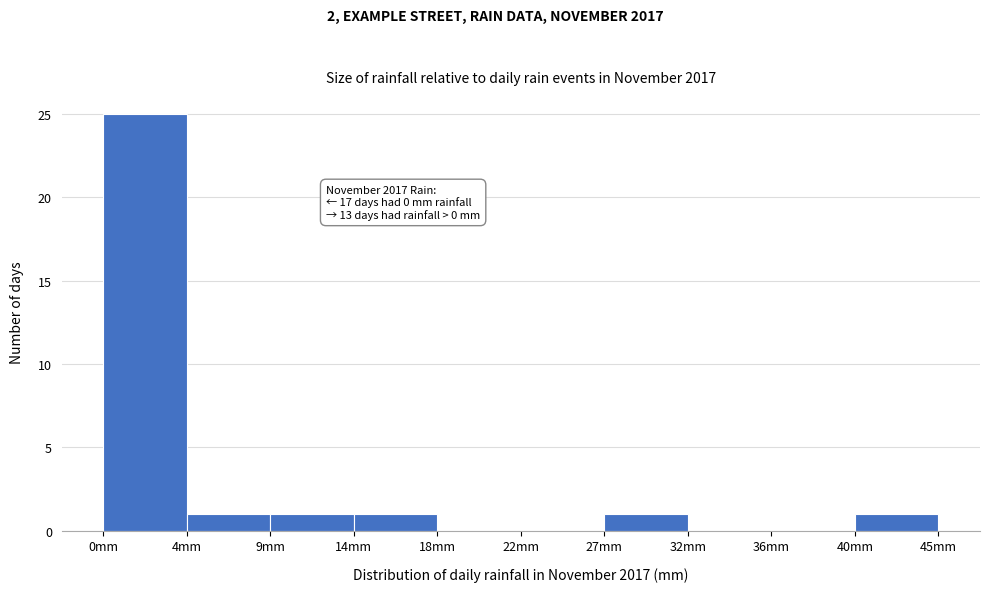

Reading left to right, extract all data points from this chart.

0mm=25	4mm=1	9mm=1	14mm=1	18mm=0	22mm=0	27mm=1	32mm=0	36mm=0	40mm=1